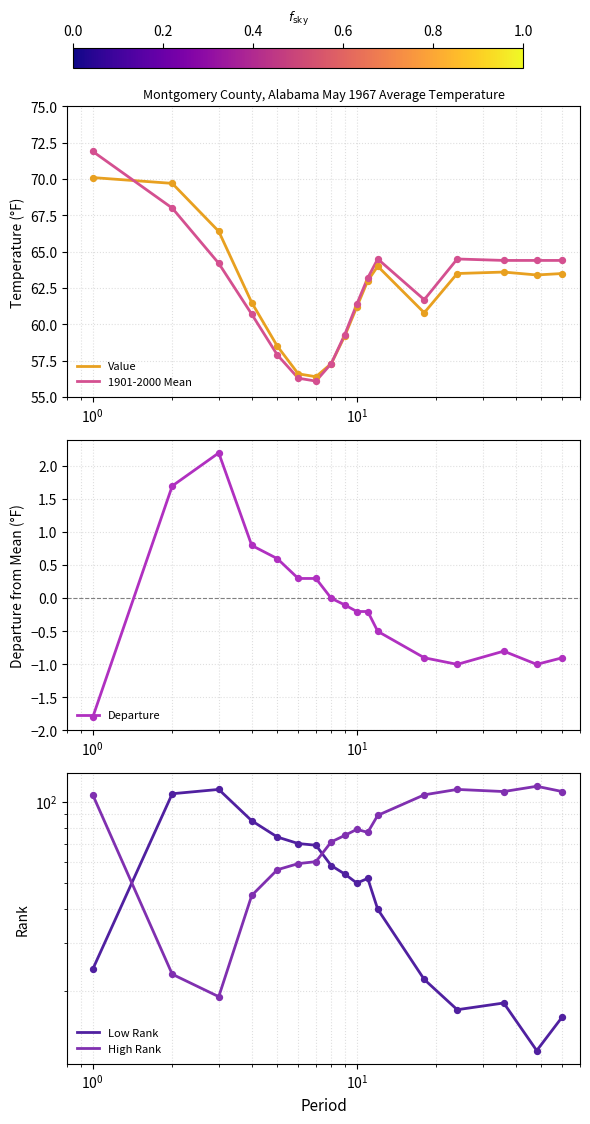

At how many categories does at least one series exceed 93?

8